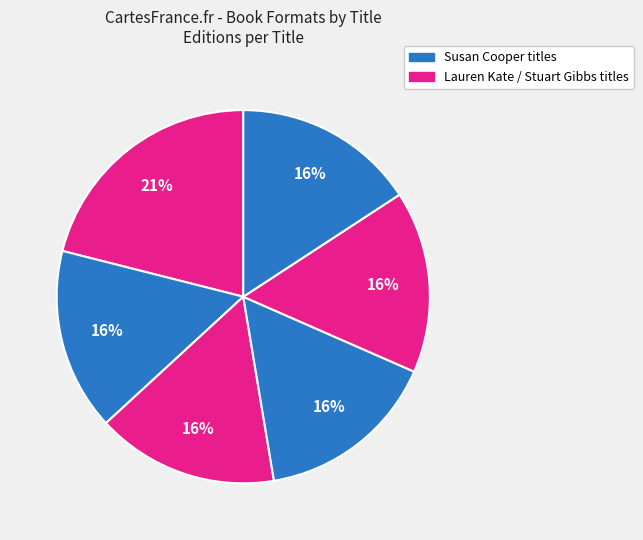

Count the number of slices in the pie.

6